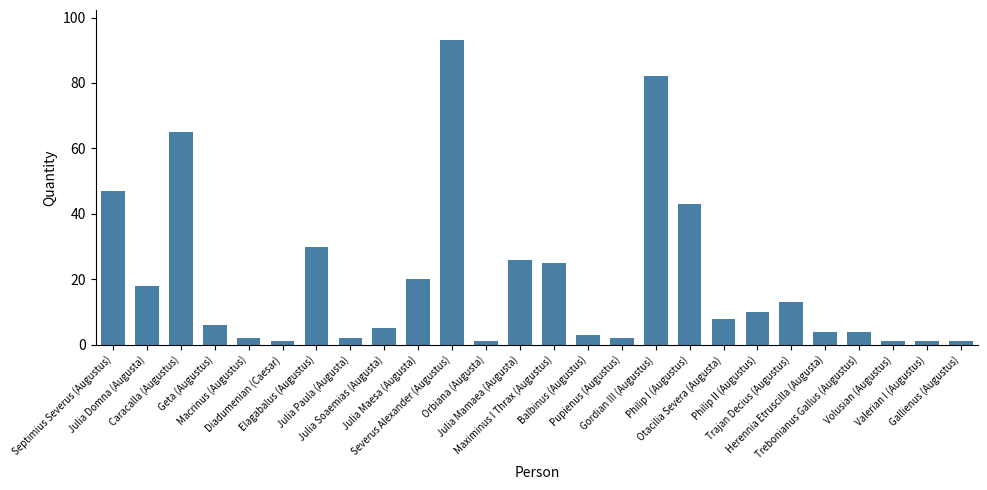

What is the sum of all values?

513